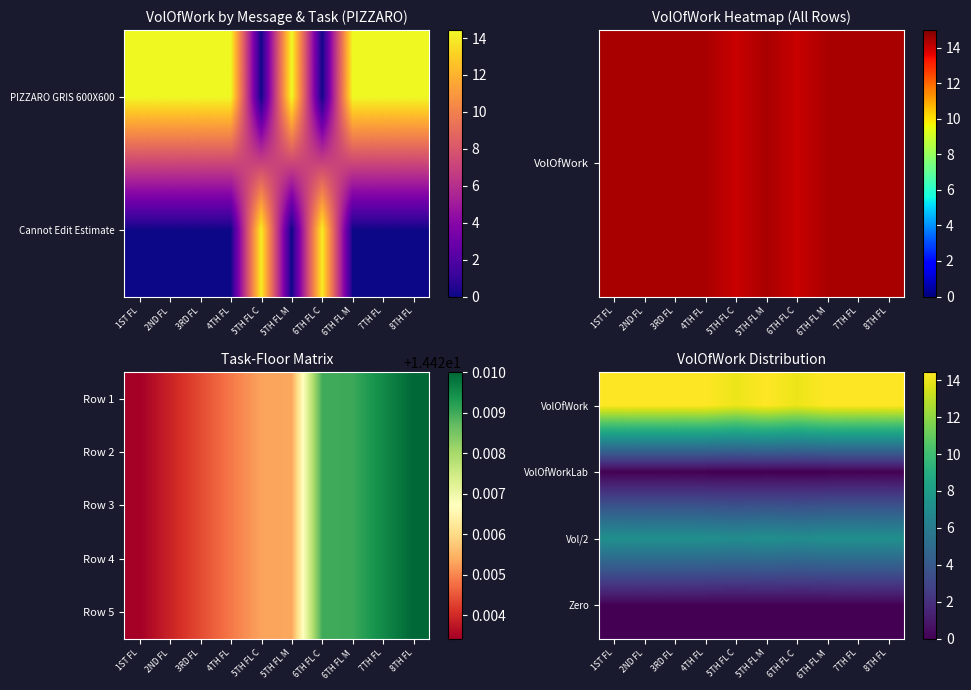

Rank the series by their maximum value, from lowest to highest.

VolOfWorkLab, Zero, Vol/2, VolOfWork, Row 5